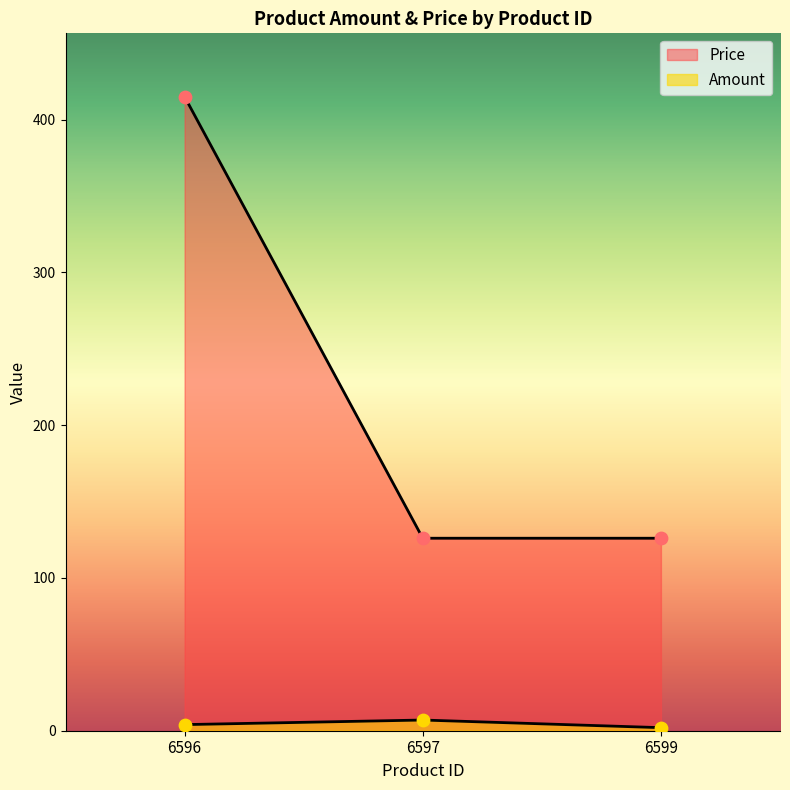

What is the total value across all series at 6596?

419